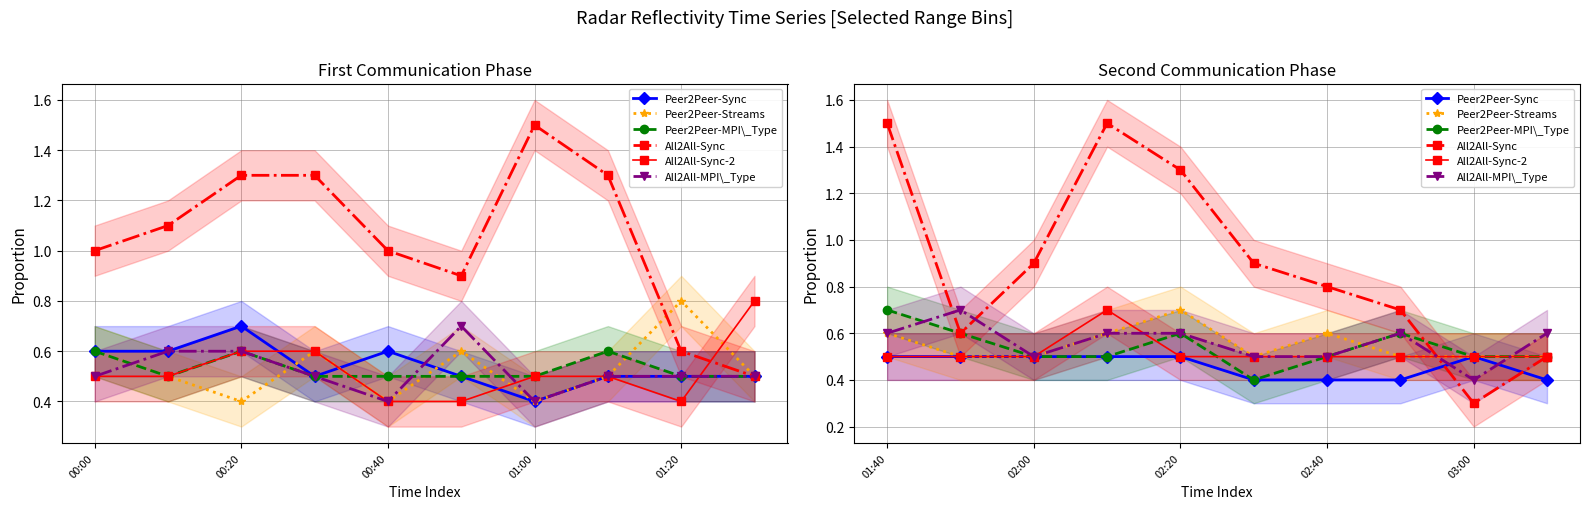

At which label is 9.565 closest to 0?

00:40